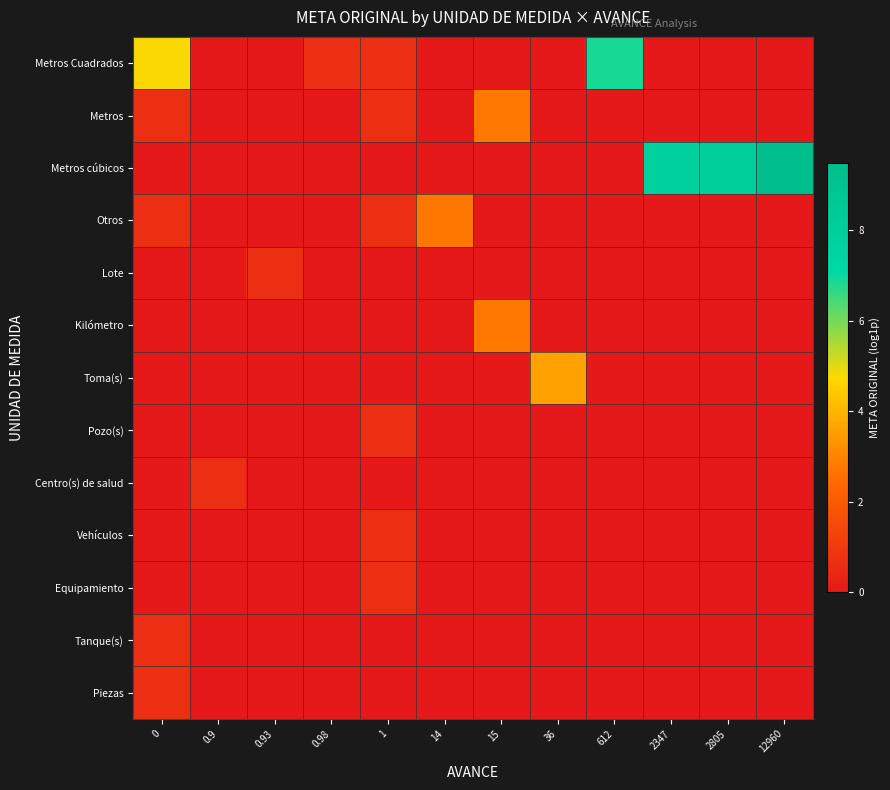

Reading right to left, list all the values displayed in this chart.

Metros Cuadrados: 12960=0.0	2805=0.0	2347=0.0	612=6.8	36=0.0	15=0.0	14=0.0	1=0.7	0.98=0.7	0.93=0.0	0.9=0.0	0=4.8
Metros: 12960=0.0	2805=0.0	2347=0.0	612=0.0	36=0.0	15=2.8	14=0.0	1=0.7	0.98=0.0	0.93=0.0	0.9=0.0	0=0.7
Metros cúbicos: 12960=9.5	2805=7.9	2347=7.8	612=0.0	36=0.0	15=0.0	14=0.0	1=0.0	0.98=0.0	0.93=0.0	0.9=0.0	0=0.0
Otros: 12960=0.0	2805=0.0	2347=0.0	612=0.0	36=0.0	15=0.0	14=2.7	1=0.7	0.98=0.0	0.93=0.0	0.9=0.0	0=0.7
Lote: 12960=0.0	2805=0.0	2347=0.0	612=0.0	36=0.0	15=0.0	14=0.0	1=0.0	0.98=0.0	0.93=0.7	0.9=0.0	0=0.0
Kilómetro: 12960=0.0	2805=0.0	2347=0.0	612=0.0	36=0.0	15=2.8	14=0.0	1=0.0	0.98=0.0	0.93=0.0	0.9=0.0	0=0.0
Toma(s): 12960=0.0	2805=0.0	2347=0.0	612=0.0	36=3.6	15=0.0	14=0.0	1=0.0	0.98=0.0	0.93=0.0	0.9=0.0	0=0.0
Pozo(s): 12960=0.0	2805=0.0	2347=0.0	612=0.0	36=0.0	15=0.0	14=0.0	1=0.7	0.98=0.0	0.93=0.0	0.9=0.0	0=0.0
Centro(s) de salud: 12960=0.0	2805=0.0	2347=0.0	612=0.0	36=0.0	15=0.0	14=0.0	1=0.0	0.98=0.0	0.93=0.0	0.9=0.7	0=0.0
Vehículos: 12960=0.0	2805=0.0	2347=0.0	612=0.0	36=0.0	15=0.0	14=0.0	1=0.7	0.98=0.0	0.93=0.0	0.9=0.0	0=0.0
Equipamiento: 12960=0.0	2805=0.0	2347=0.0	612=0.0	36=0.0	15=0.0	14=0.0	1=0.7	0.98=0.0	0.93=0.0	0.9=0.0	0=0.0
Tanque(s): 12960=0.0	2805=0.0	2347=0.0	612=0.0	36=0.0	15=0.0	14=0.0	1=0.0	0.98=0.0	0.93=0.0	0.9=0.0	0=0.7
Piezas: 12960=0.0	2805=0.0	2347=0.0	612=0.0	36=0.0	15=0.0	14=0.0	1=0.0	0.98=0.0	0.93=0.0	0.9=0.0	0=0.7